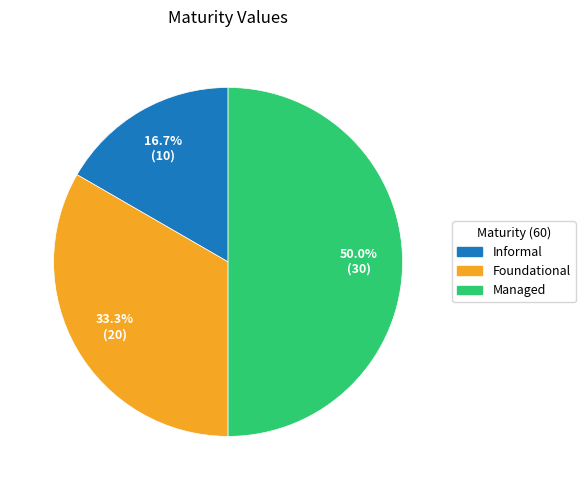

Does Informal represent more than half of the total?

No